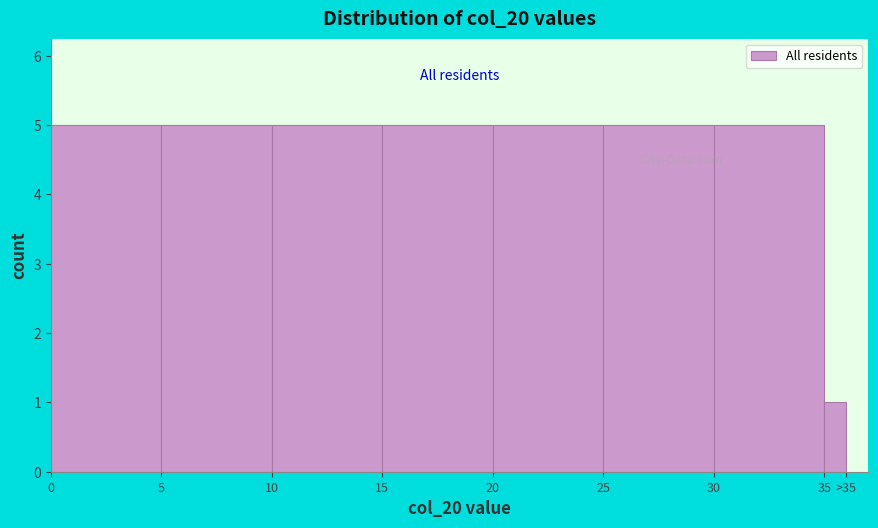

Reading left to right, list all the values displayed in this chart.

5	5	5	5	5	5	5	1